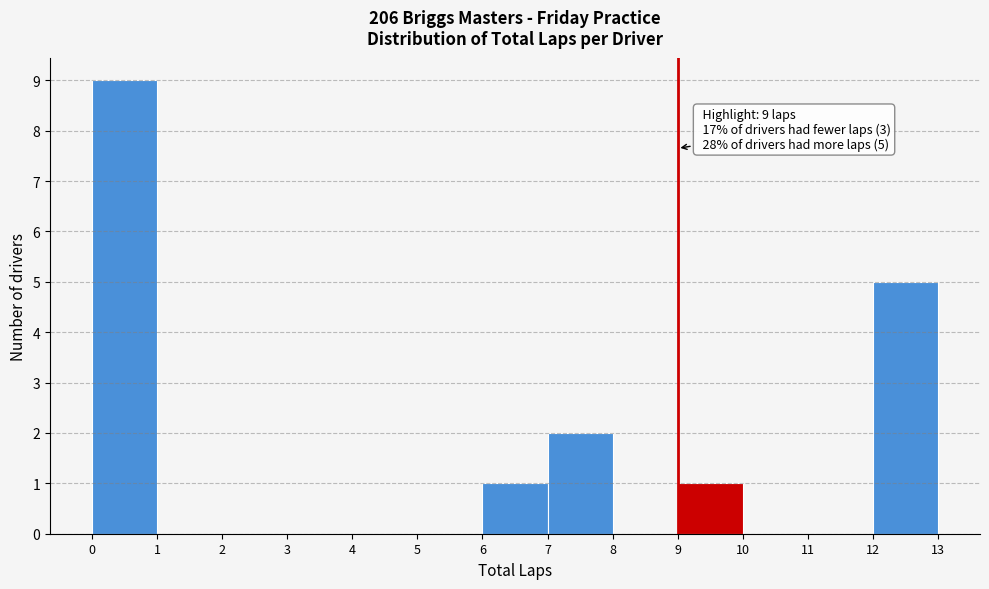

Over which range of the x-axis is the bar tallest?

0 to 1